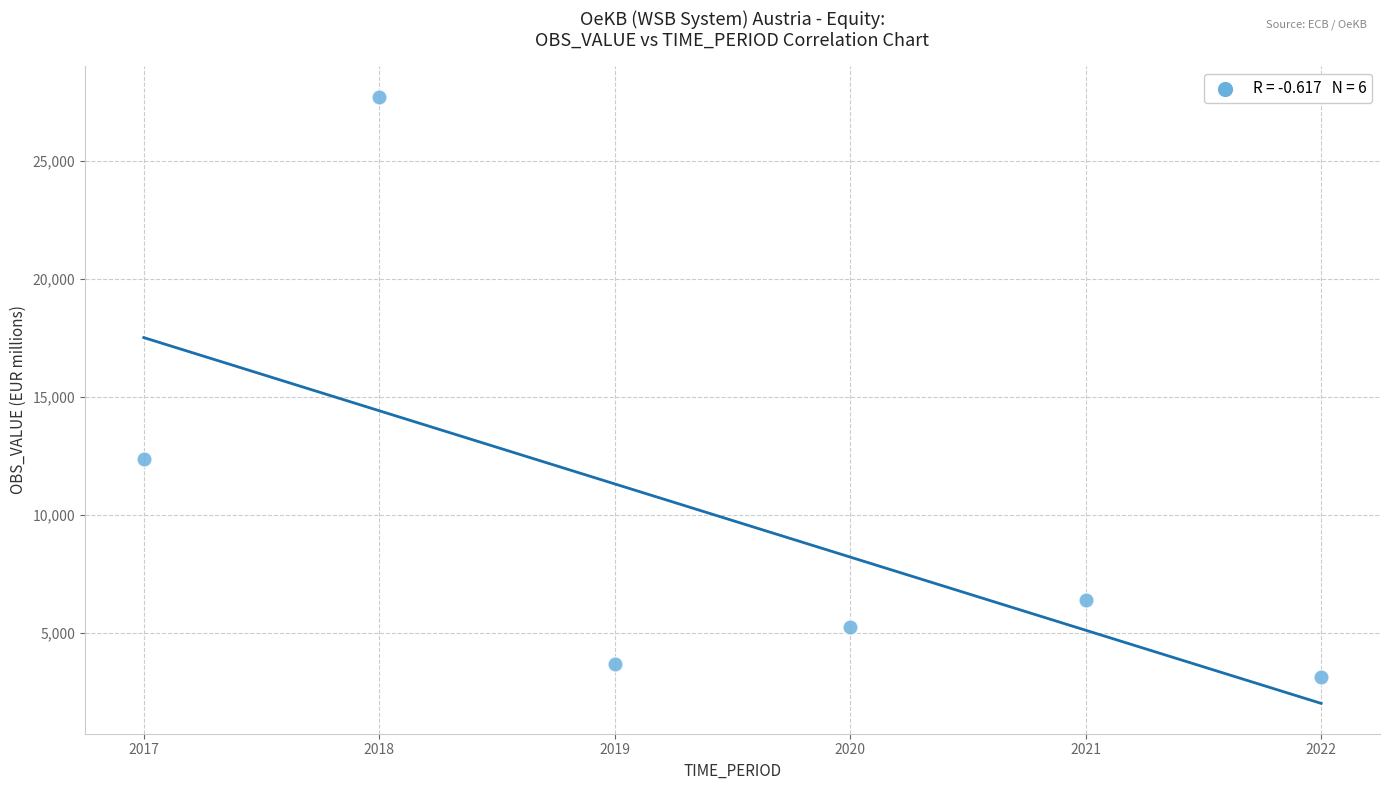

What is the range of Y values (max minus min)?

24594